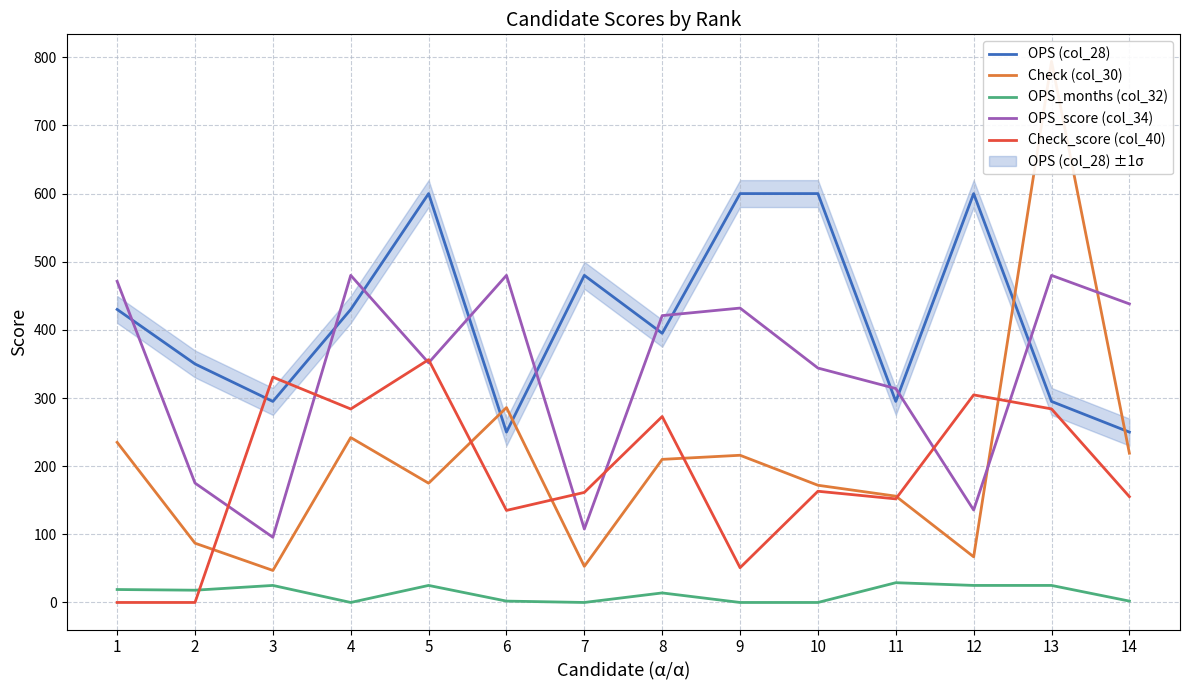

True or false: Check_score (col_40) and OPS (col_28) intersect in this chart.

True